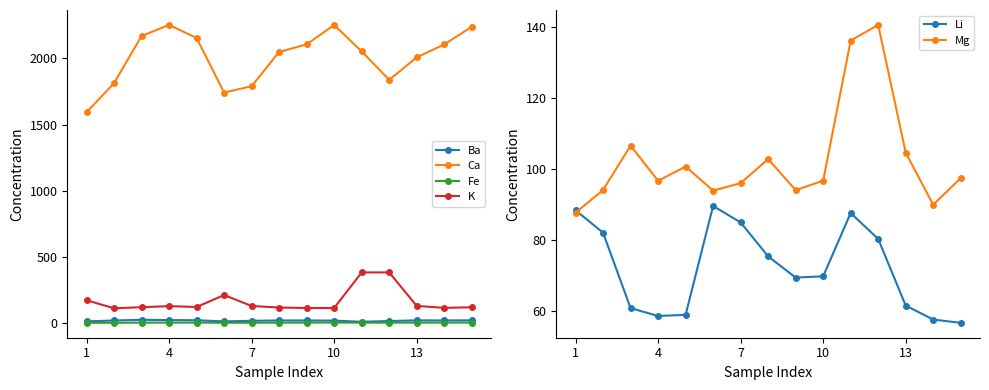

Is it true that Fe equals 5.0 at 14?

True